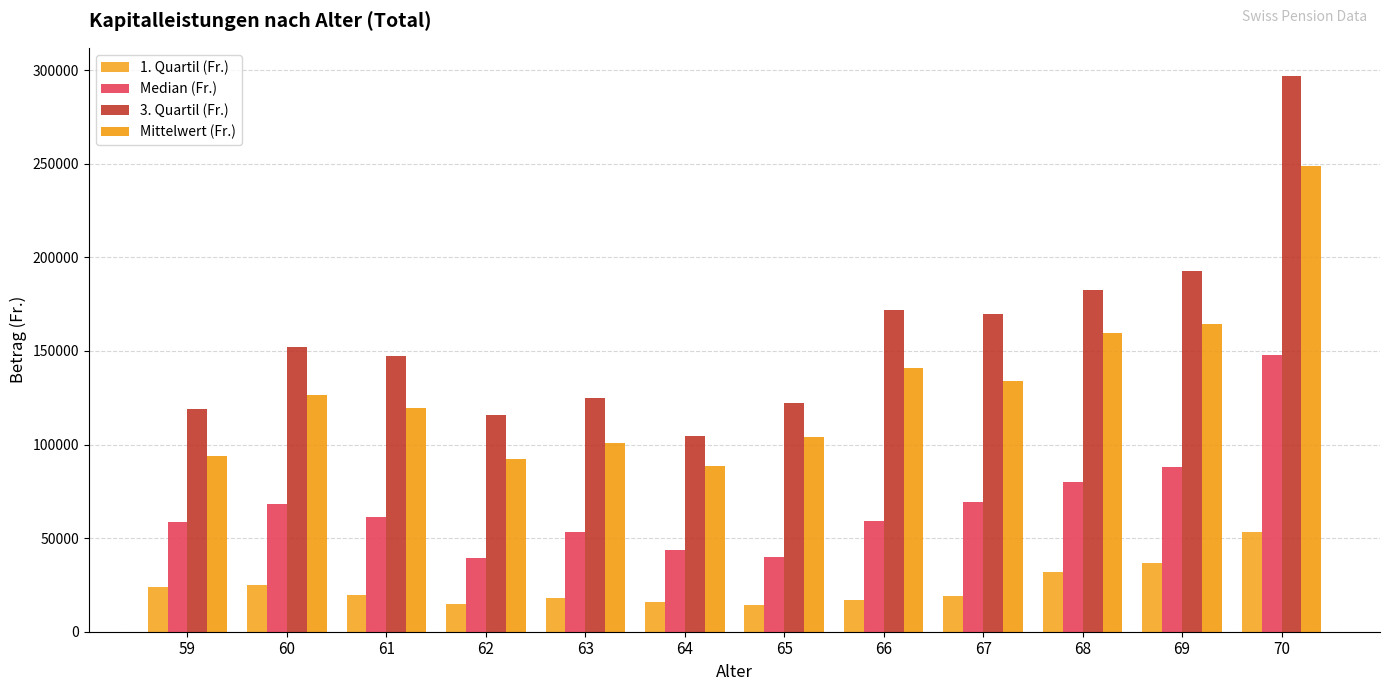

What is the value of the 3. Quartil (Fr.) bar at the 9th from the left?

169600.0